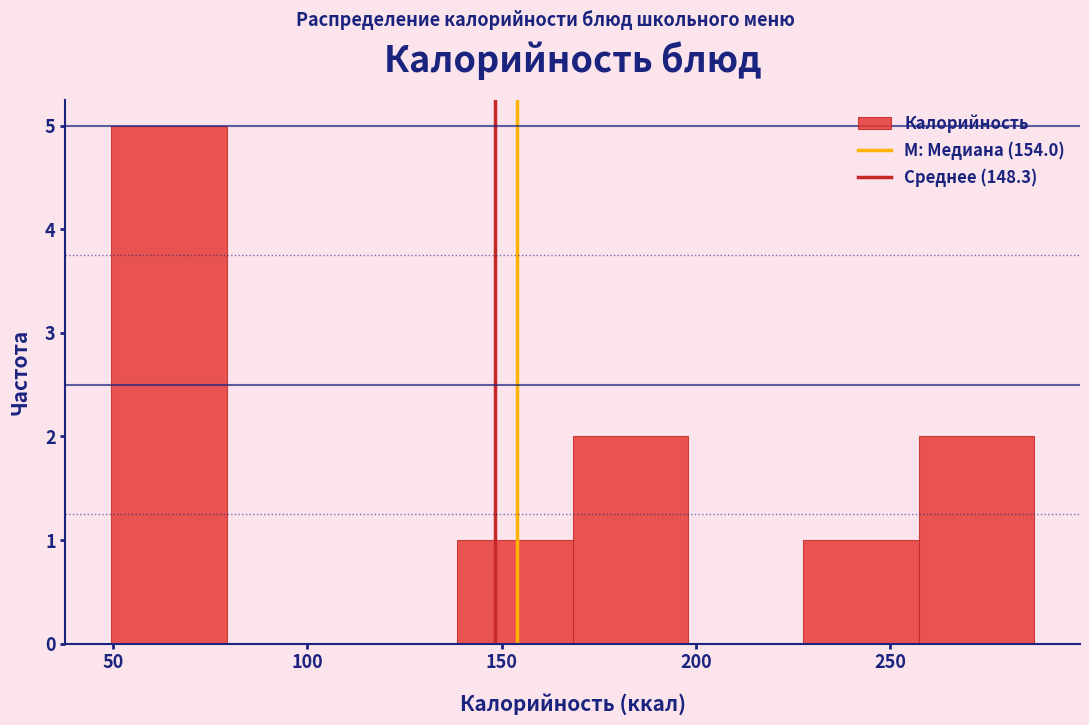

Over which range of the x-axis is the bar tallest?

50 to 80